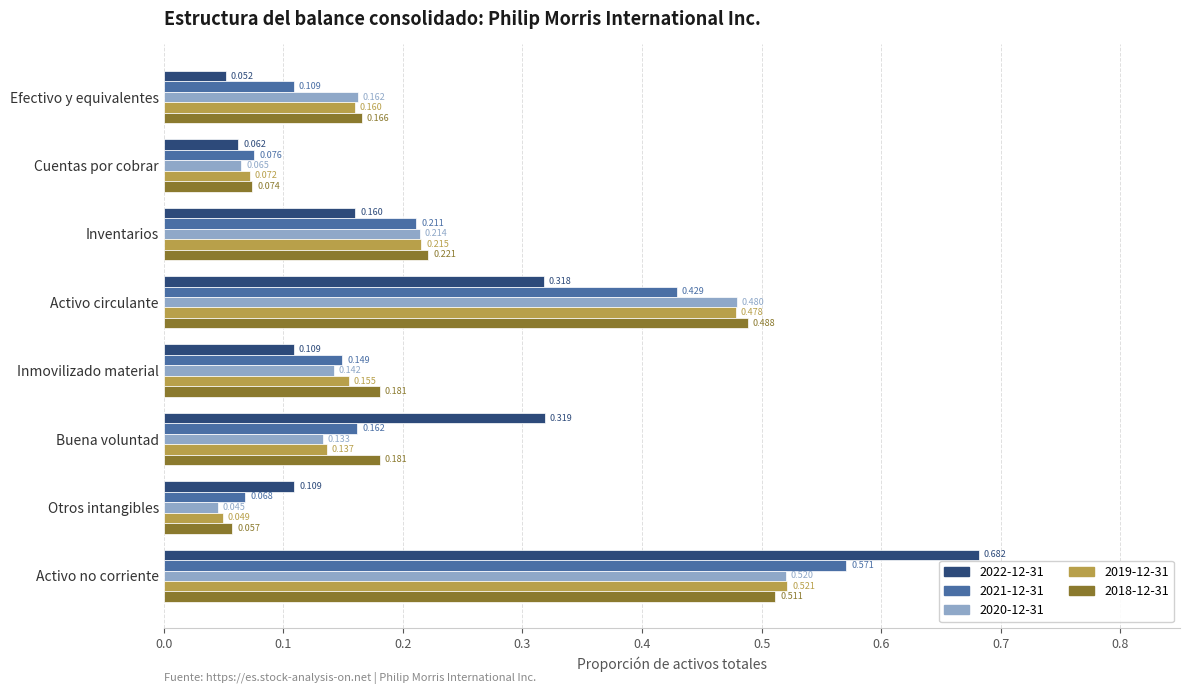

List the labels in order of 2019-12-31 value, largest first.

Activo no corriente, Activo circulante, Inventarios, Efectivo y equivalentes, Inmovilizado material, Buena voluntad, Cuentas por cobrar, Otros intangibles